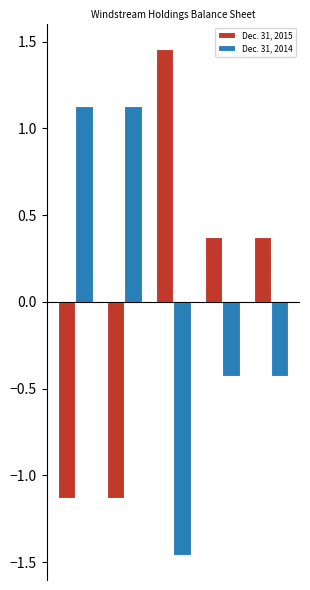

At how many categories does at least one series exceed 1?

3